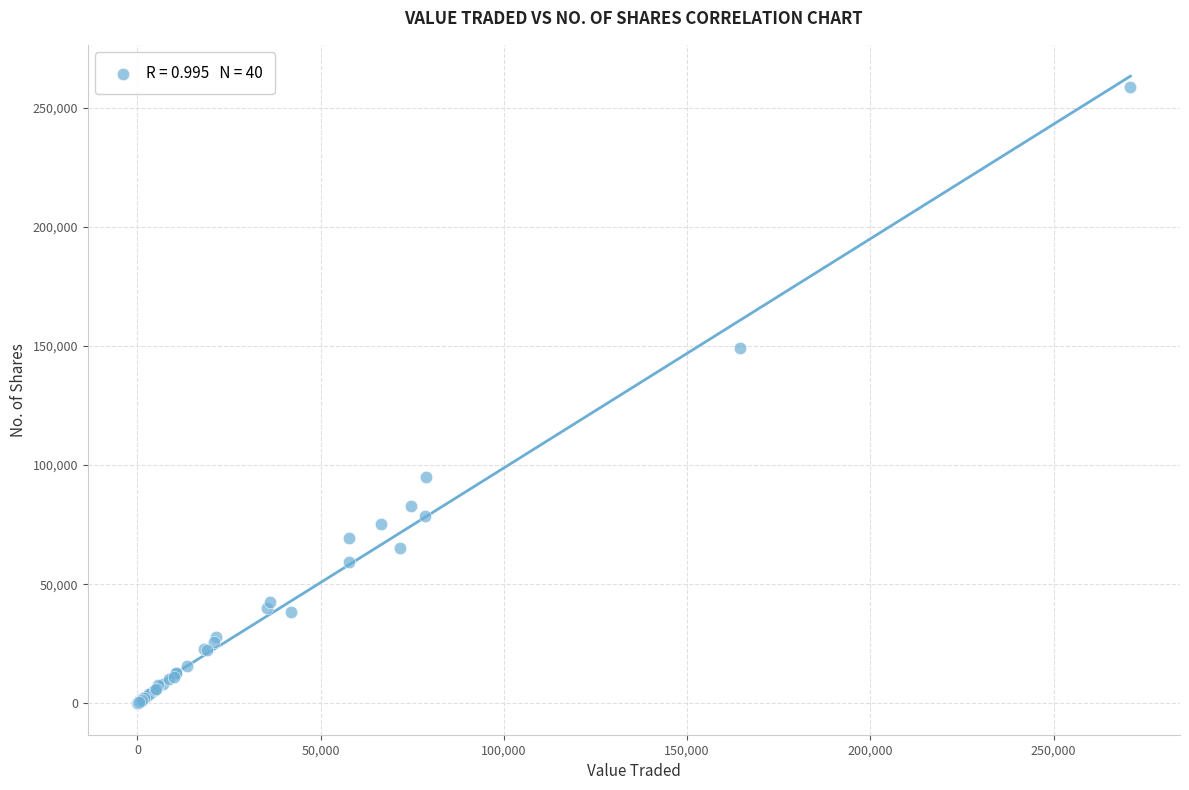

What Y value in the scatter plot is closest to 129307?

148922